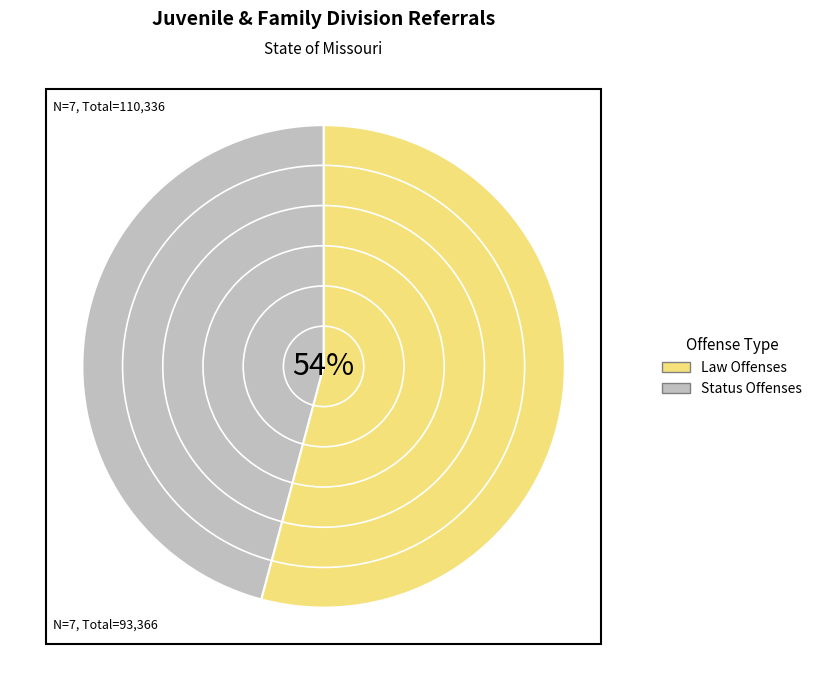

The Law Offenses slice represents 54% of the pie. True or false?

True